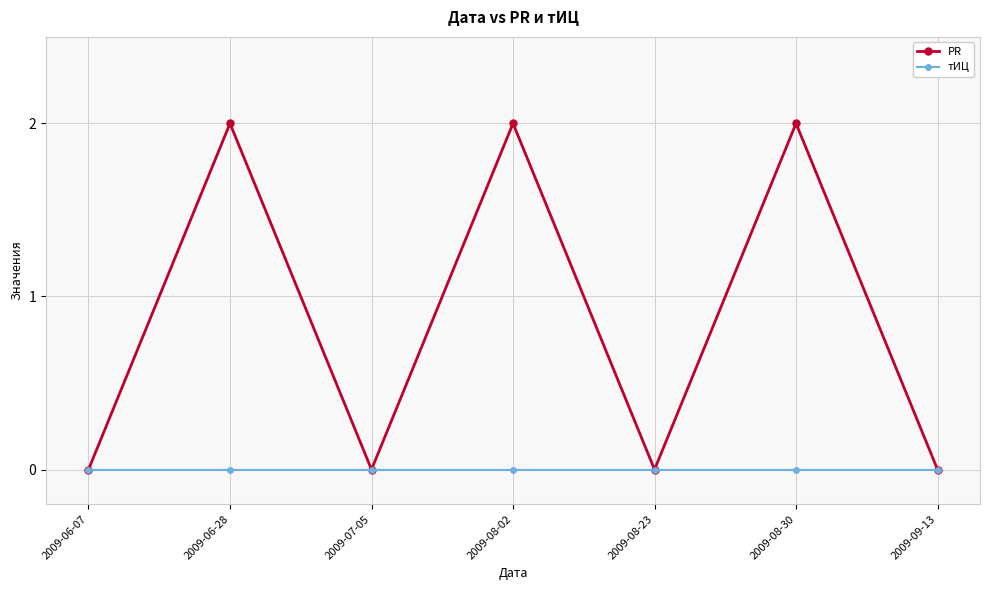

Does the chart have visible grid lines?

Yes